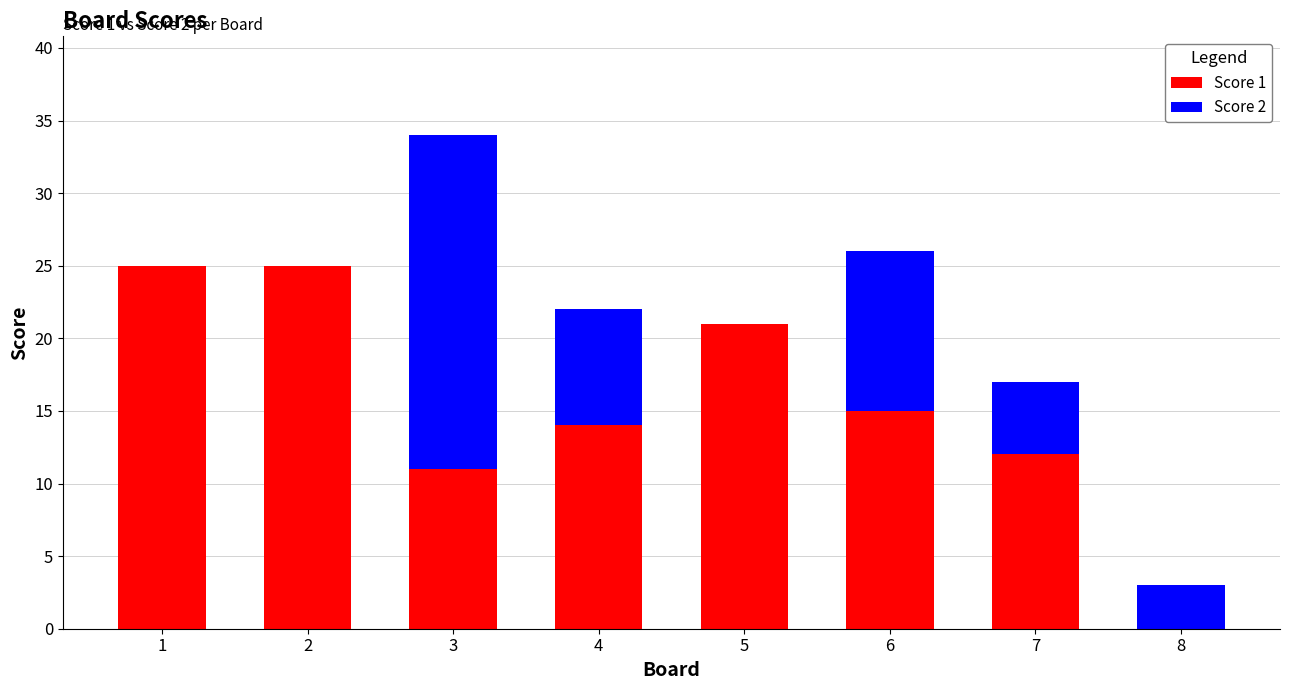

What is the sum of the Score 1 values at 4 and 7?

26